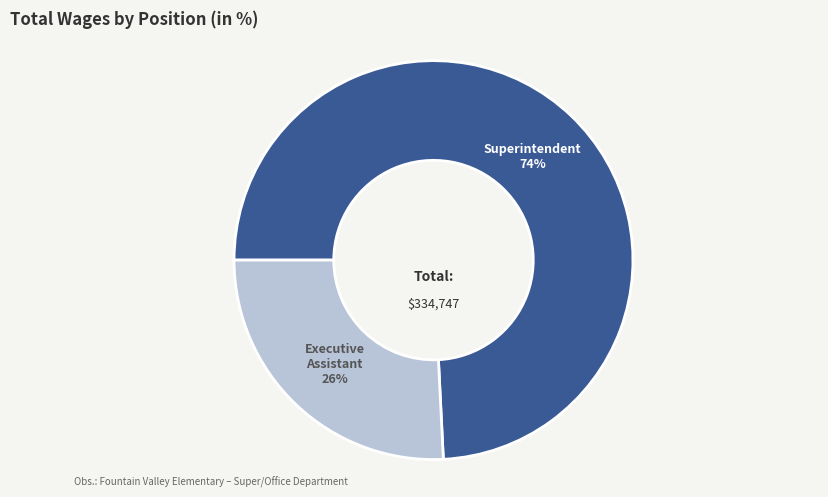

Do Superintendent and Executive Assistant together represent more than half of the pie?

Yes